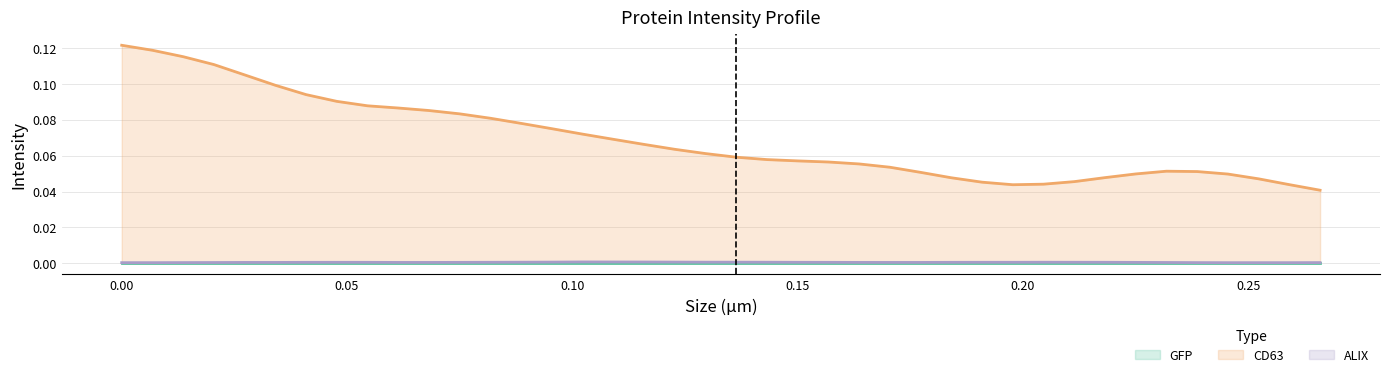

Which series has the largest range (max minus min)?

CD63